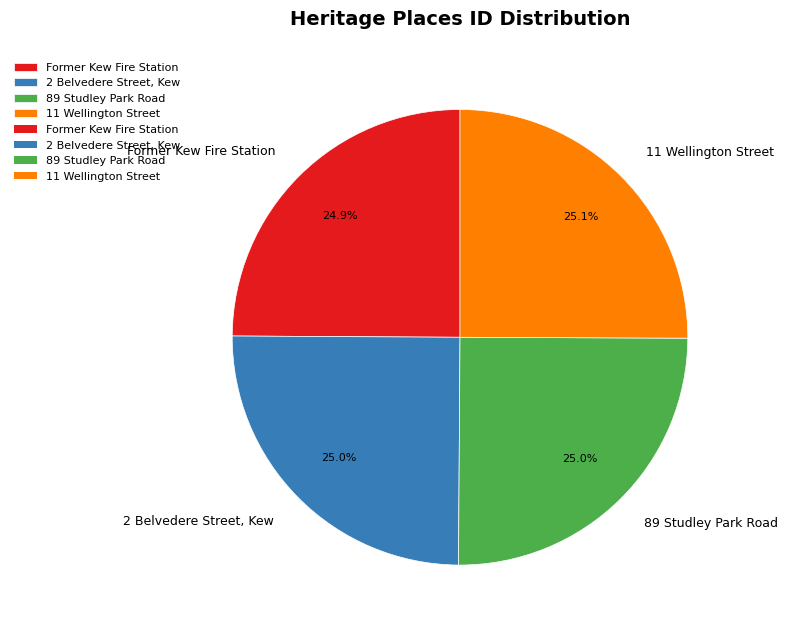

To the nearest percent, what is the combined percentage of 2 Belvedere Street, Kew and Former Kew Fire Station?

50%